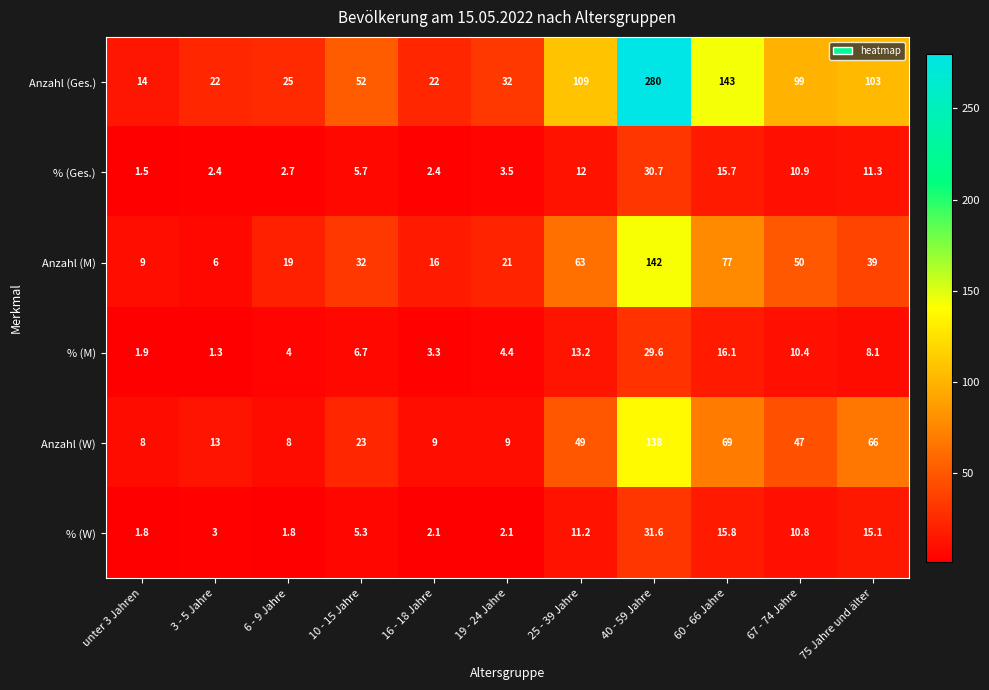

At which category is the sum across all series the highest?

40 - 59 Jahre